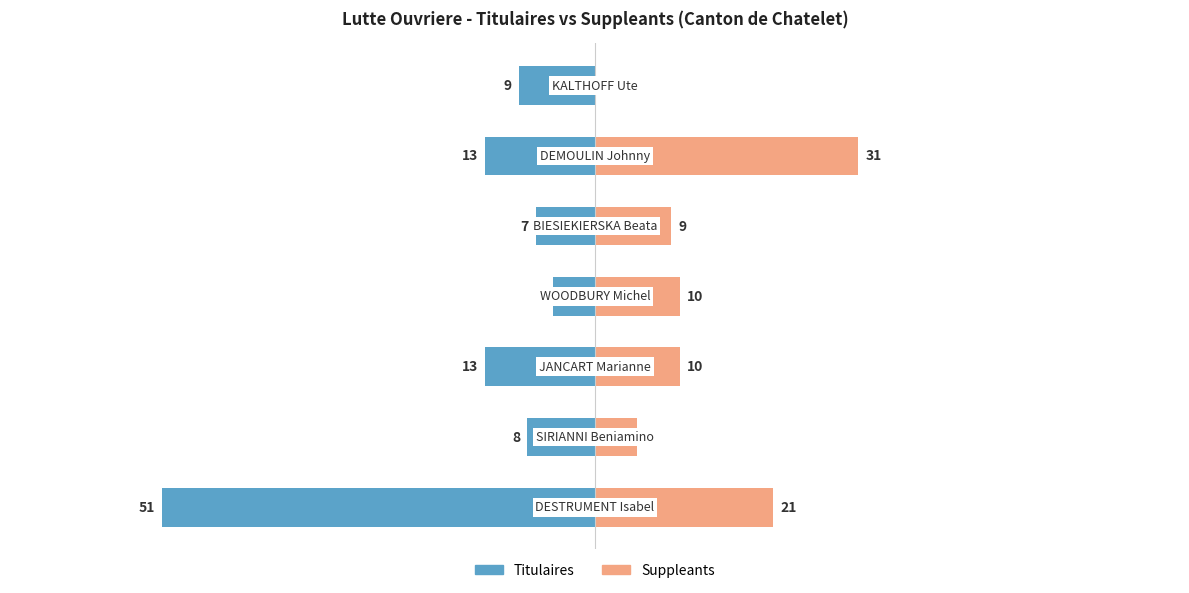

At which label is Titulaires closest to -28?

2